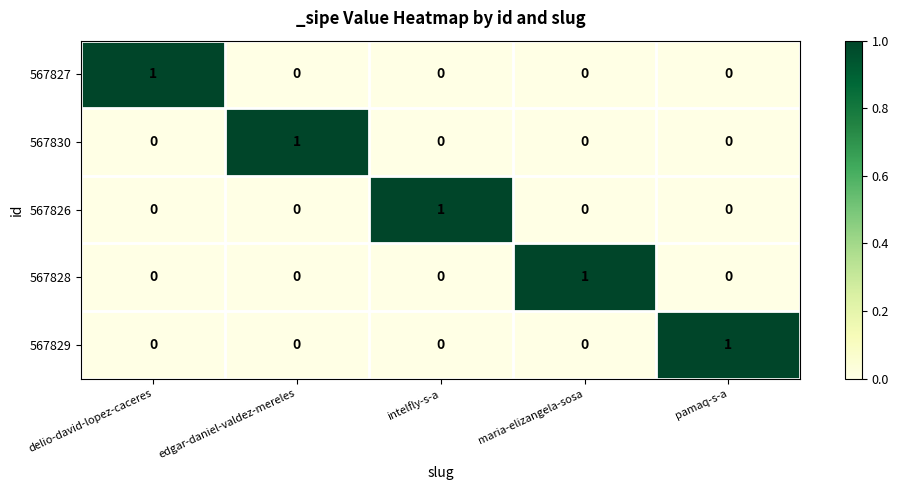

At how many categories does at least one series exceed 0?

5